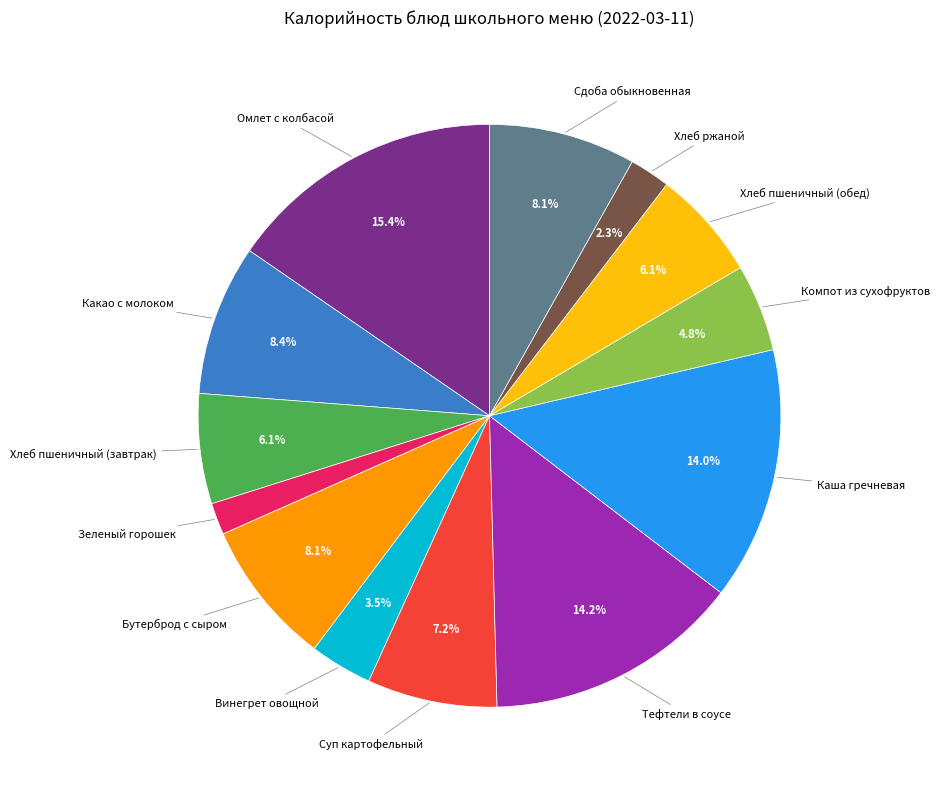

Is Какао с молоком the majority of the pie?

No